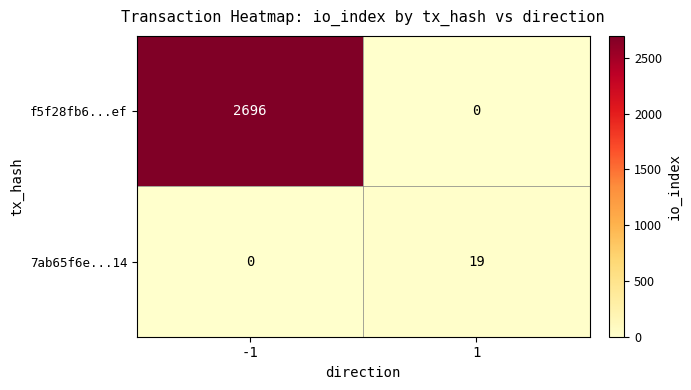

How many data points does each series have?

2